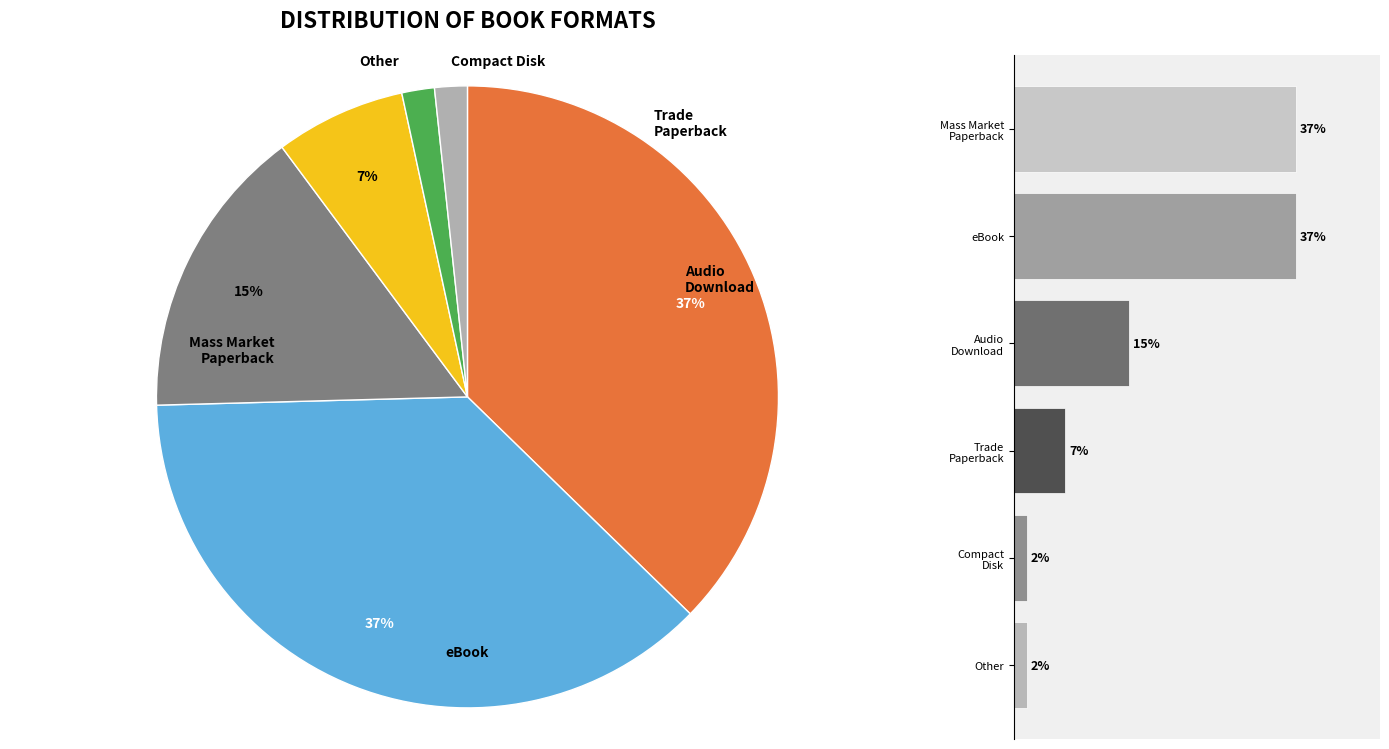

How many segments does this pie chart have?

6